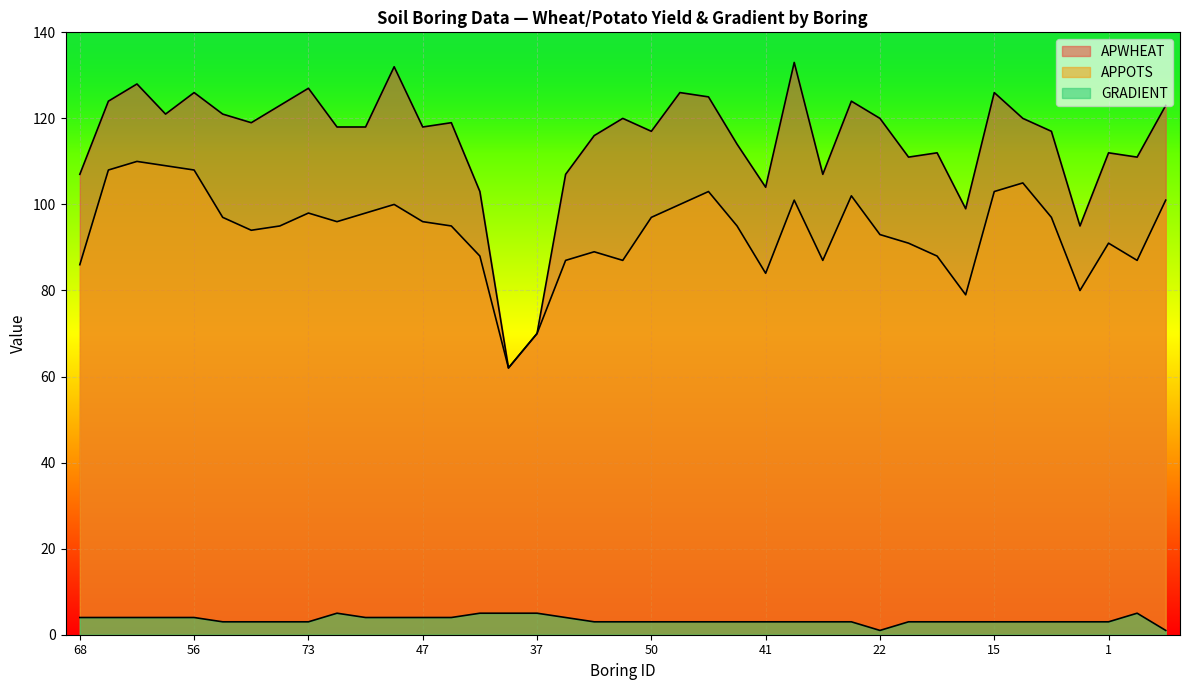

True or false: GRADIENT has more than 0 points higher than both neighbors.

True